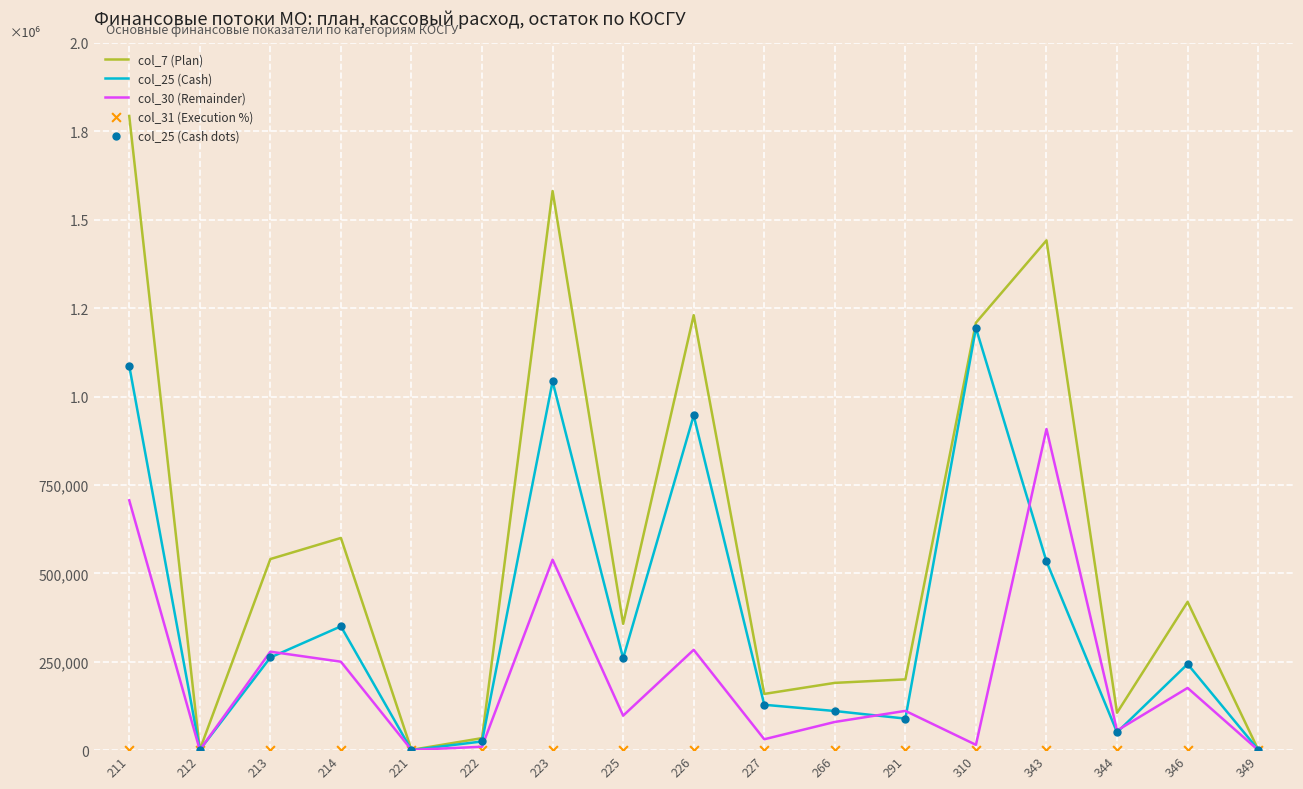

Is the value of col_25 (Cash dots) at 222 greater than the value of col_7 (Plan) at 344?

No